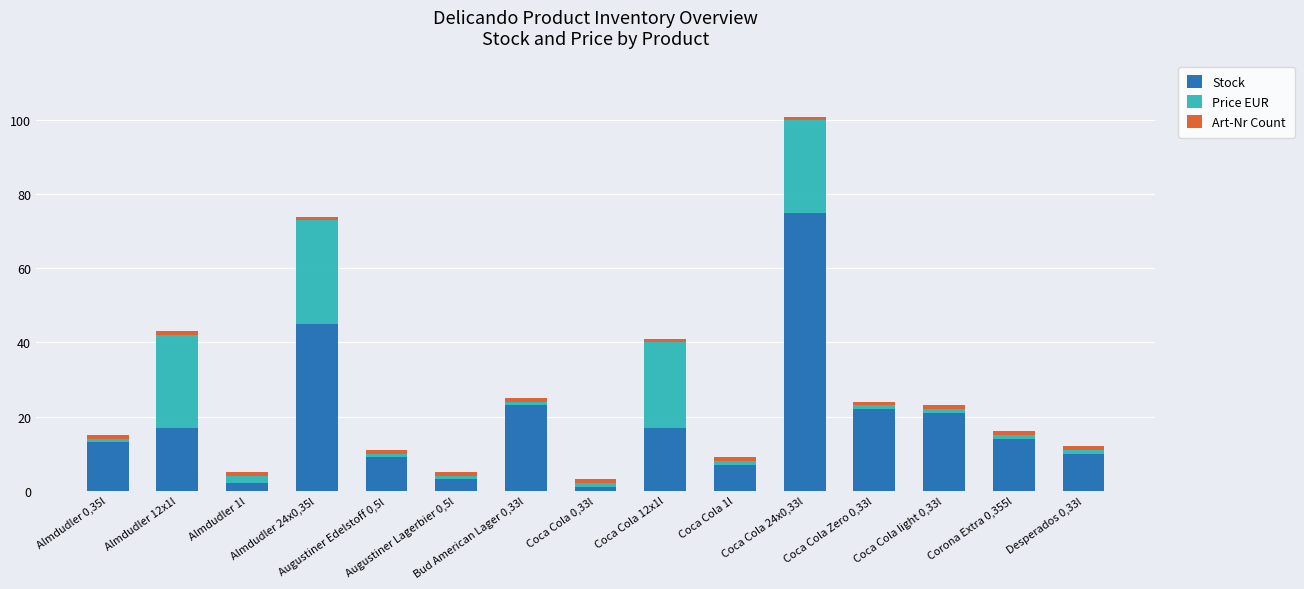

What is the difference between the maximum and minimum values in the Stock series?

74